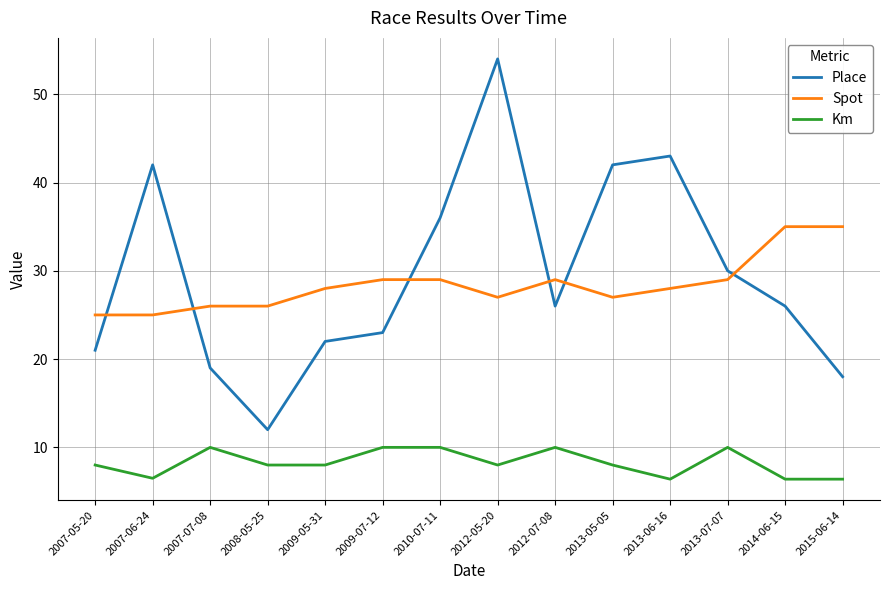

Which series has the widest spread of values?

Place